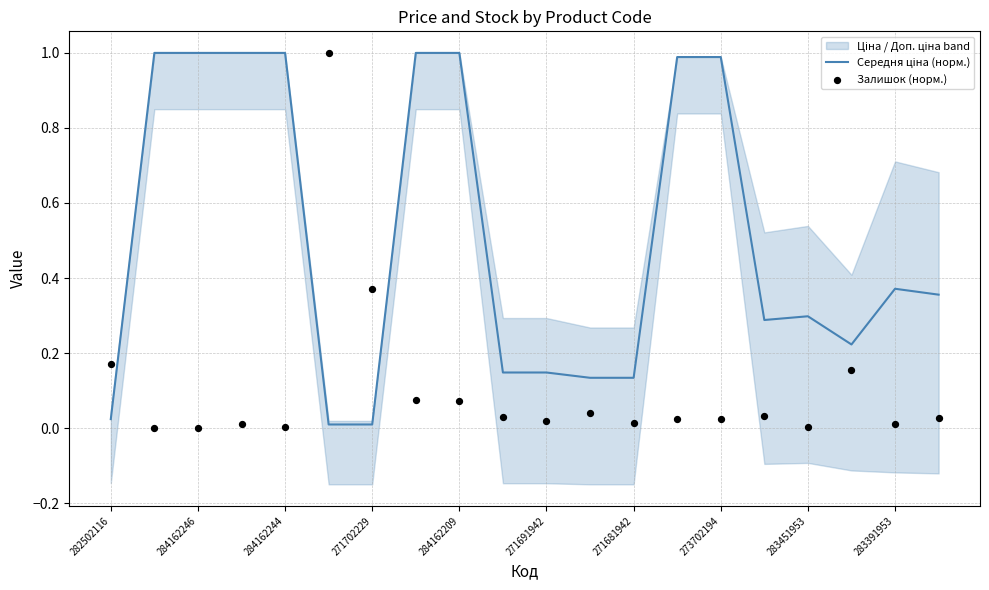

Which series reaches the maximum Y coordinate?

Середня ціна (норм.)